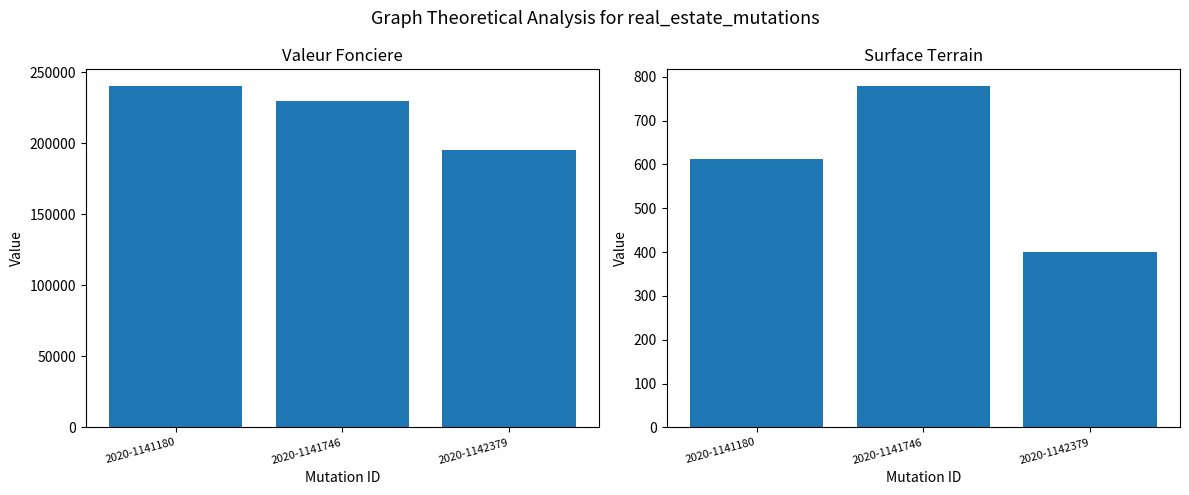

What is the difference between the highest and lowest values at 2020-1141180?

239388